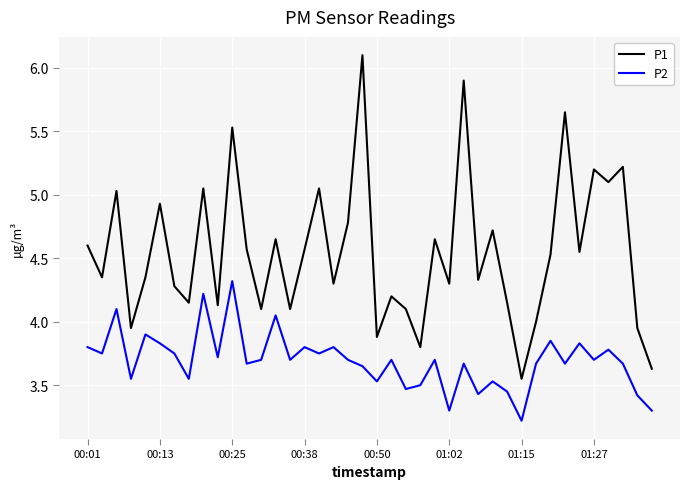

Rank the series by their maximum value, from lowest to highest.

P2, P1